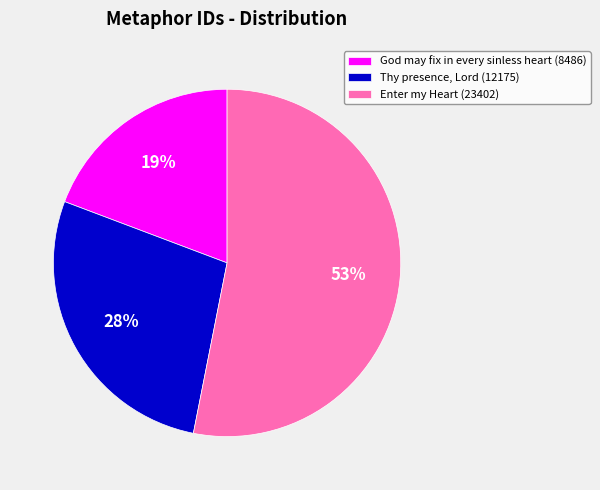

Is it true that Enter my Heart (23402) is 53% of the pie?

True